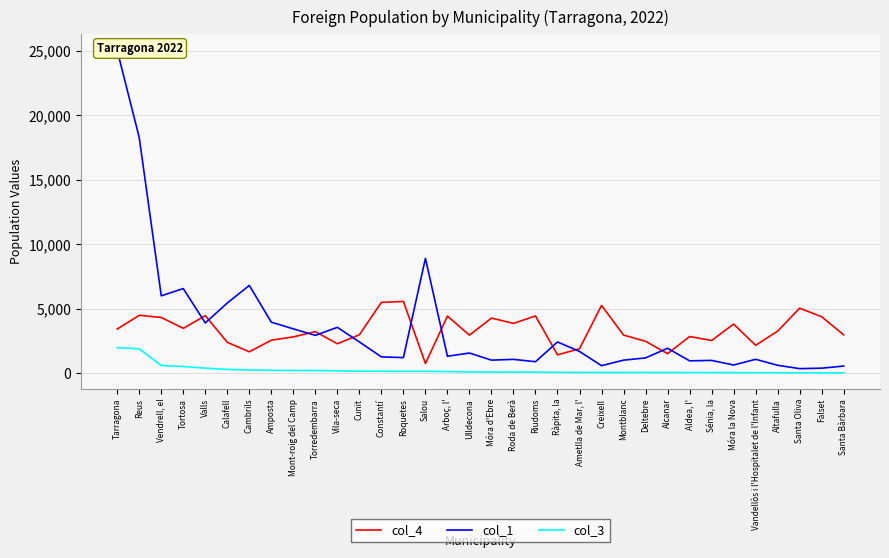

Rank the categories by col_4 value from lowest to highest.

Salou, Ràpita, la, Alcanar, Cambrils, Ametlla de Mar, l', Vandellòs i l'Hospitalet de l'Infant, Vila-seca, Calafell, Deltebre, Sénia, la, Amposta, Mont-roig del Camp, Aldea, l', Ulldecona, Montblanc, Santa Bàrbara, Cunit, Torredembarra, Altafulla, Tarragona, Tortosa, Móra la Nova, Roda de Berà, Móra d'Ebre, Vendrell, el, Falset, Arboç, l', Riudoms, Valls, Reus, Santa Oliva, Creixell, Constantí, Roquetes